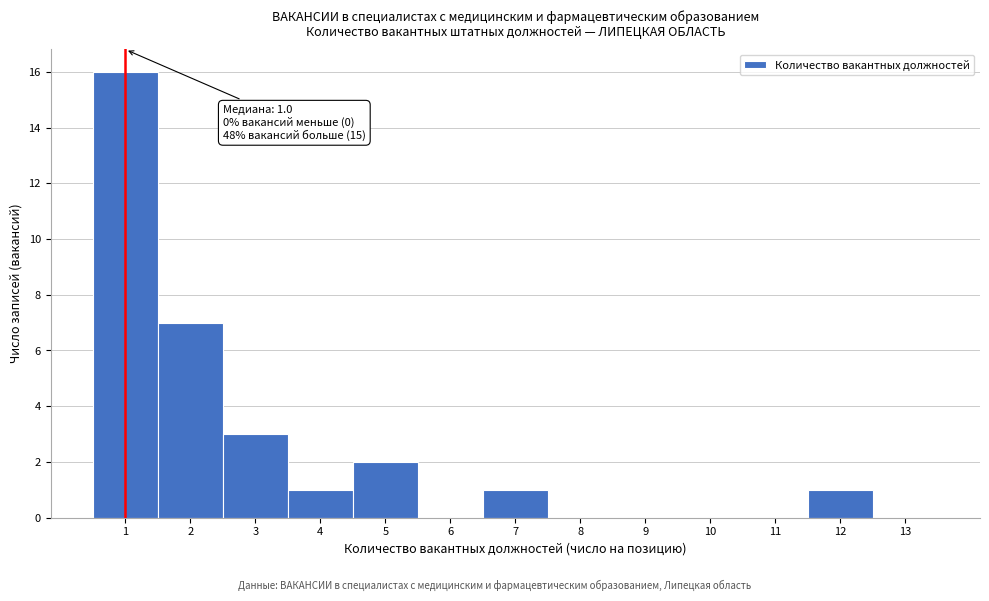

Which range on the x-axis has the tallest bar?

0.5 to 1.5